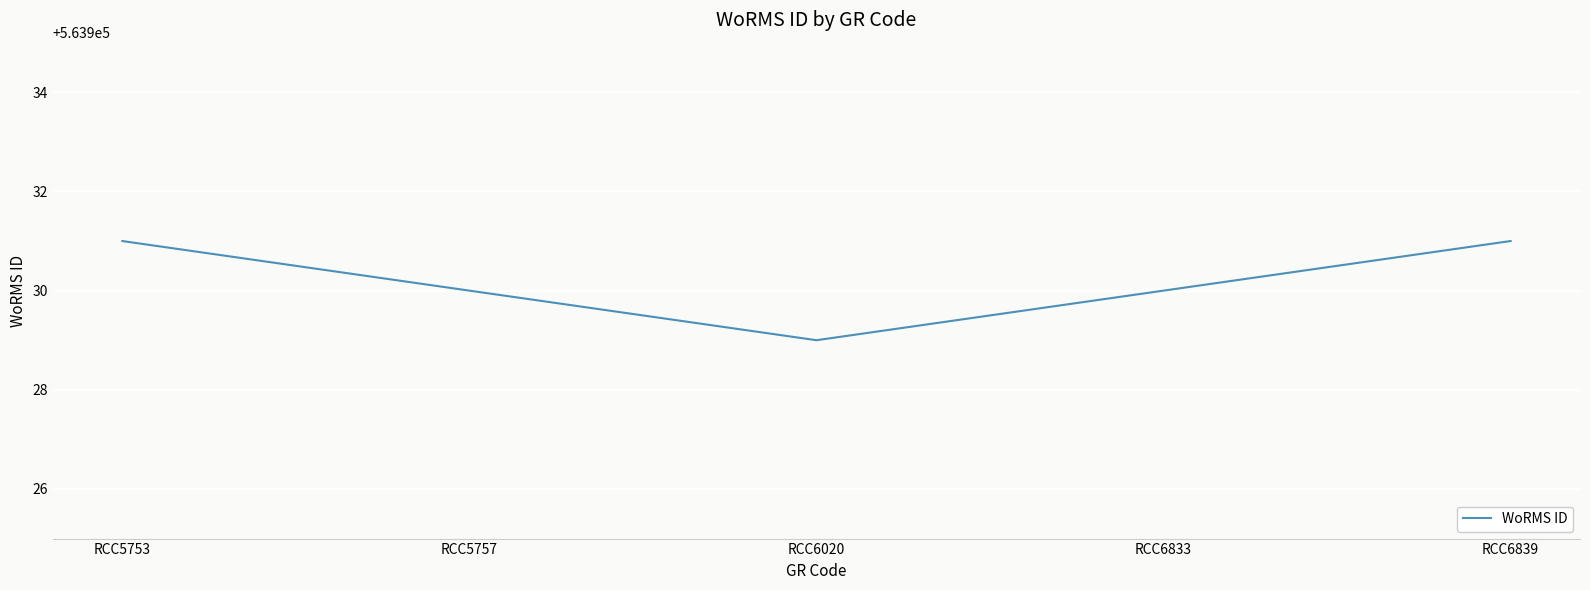

What is the approximate value at RCC5753?

563931